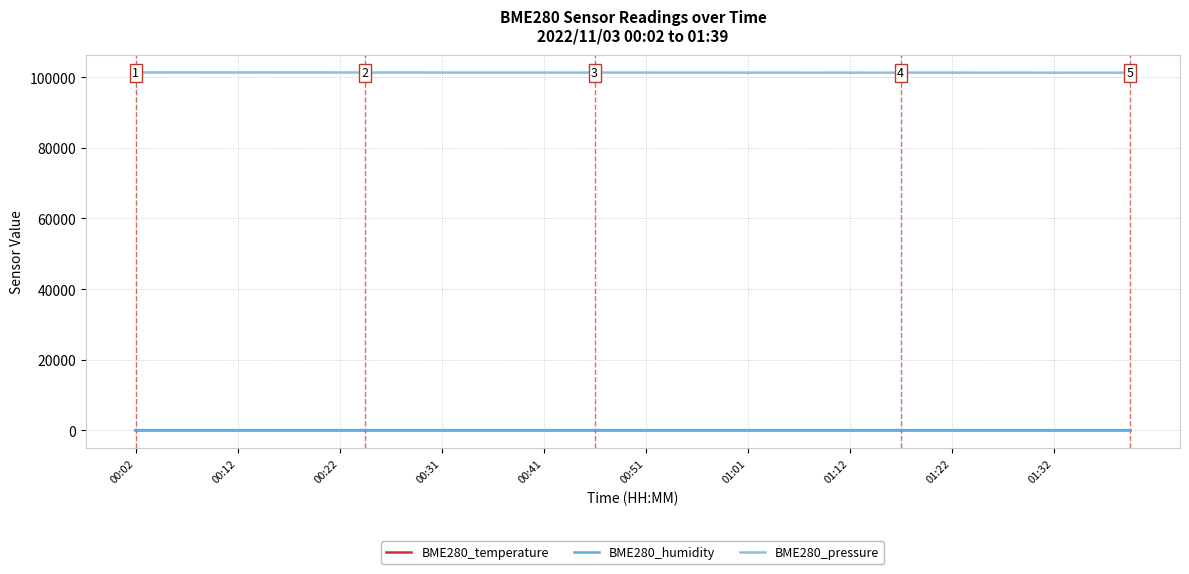

In BME280_temperature, how many points are higher than both neighbors (excluding endpoints)?

3